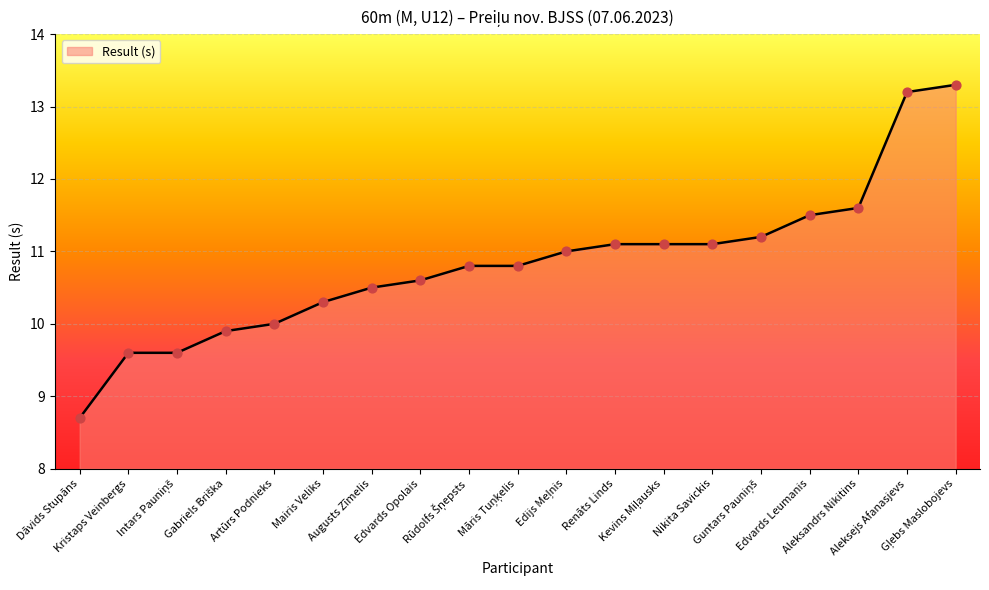

What is the difference between the maximum and minimum values?

4.6